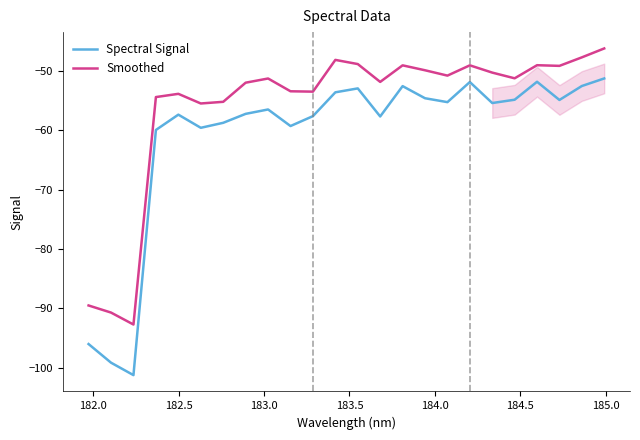

Reading left to right, what are all the values shown in this chart?

Spectral Signal: -96.0	-99.1	-101.2	-59.9	-57.4	-59.6	-58.7	-57.2	-56.5	-59.3	-57.6	-53.6	-52.9	-57.7	-52.6	-54.6	-55.3	-51.9	-55.4	-54.9	-51.8	-54.9	-52.5	-51.3
Smoothed: -89.5	-90.7	-92.7	-54.4	-53.9	-55.5	-55.2	-52.0	-51.3	-53.4	-53.5	-48.1	-48.8	-51.9	-49.1	-49.9	-50.8	-49.1	-50.3	-51.2	-49.0	-49.2	-47.7	-46.2